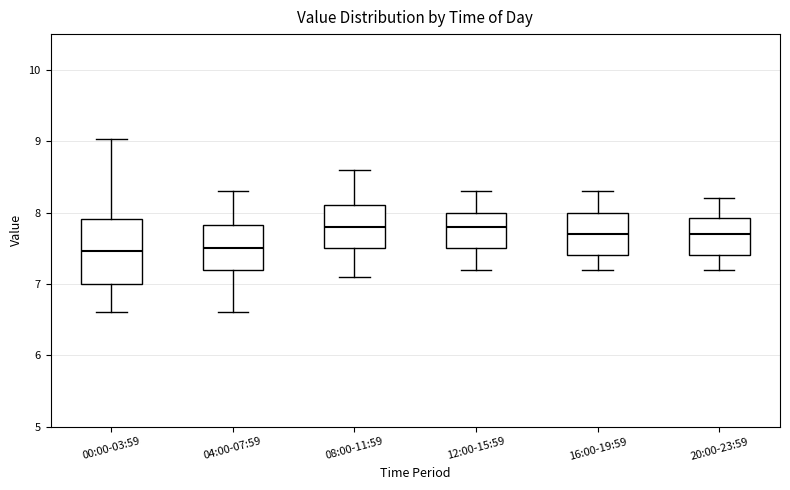

Reading left to right, read every box against the y-axis: the position of its median line, the range the box covers, and the ends of its whiskers. The values are not printed on the chart, so give them approximately, as read against the axis.

00:00-03:59: median 7.5, box 7.0 to 7.9, whiskers 6.6 to 9.0
04:00-07:59: median 7.5, box 7.2 to 7.8, whiskers 6.6 to 8.3
08:00-11:59: median 7.8, box 7.5 to 8.1, whiskers 7.1 to 8.6
12:00-15:59: median 7.8, box 7.5 to 8.0, whiskers 7.2 to 8.3
16:00-19:59: median 7.7, box 7.4 to 8.0, whiskers 7.2 to 8.3
20:00-23:59: median 7.7, box 7.4 to 7.9, whiskers 7.2 to 8.2